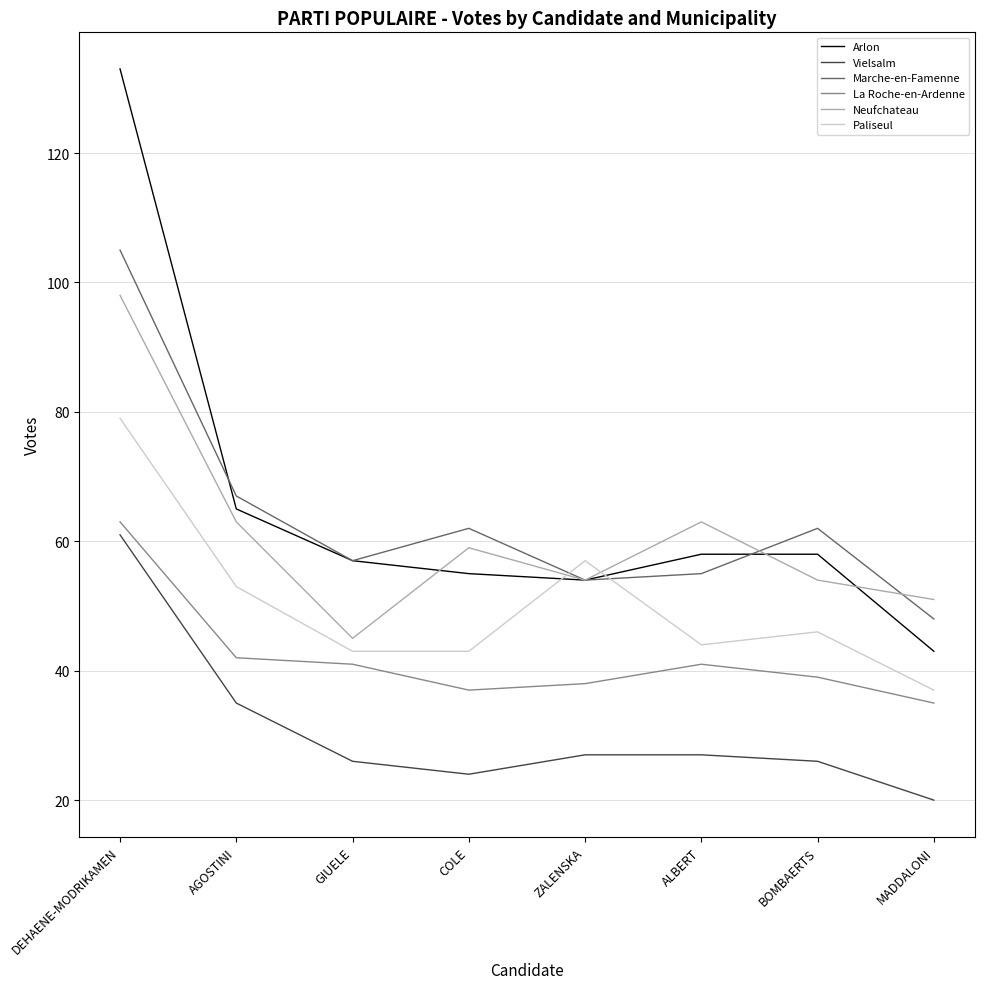

Which series has the largest total across all categories?

Arlon